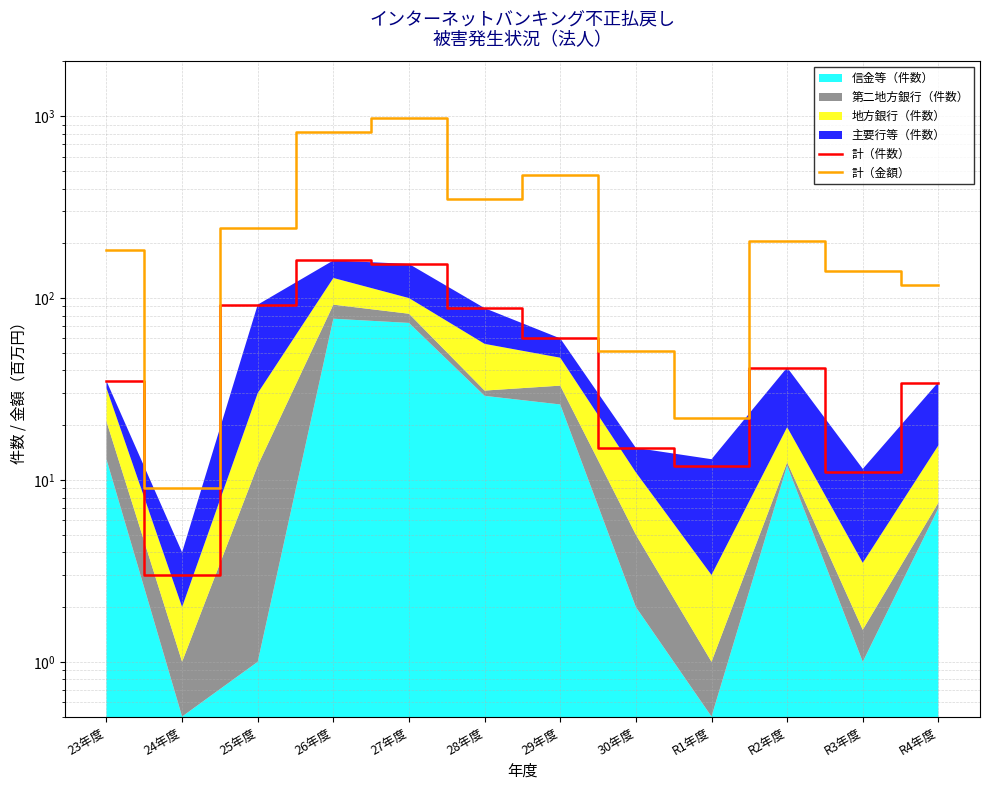

Where is the first local maximum for 計（金額）?

27年度